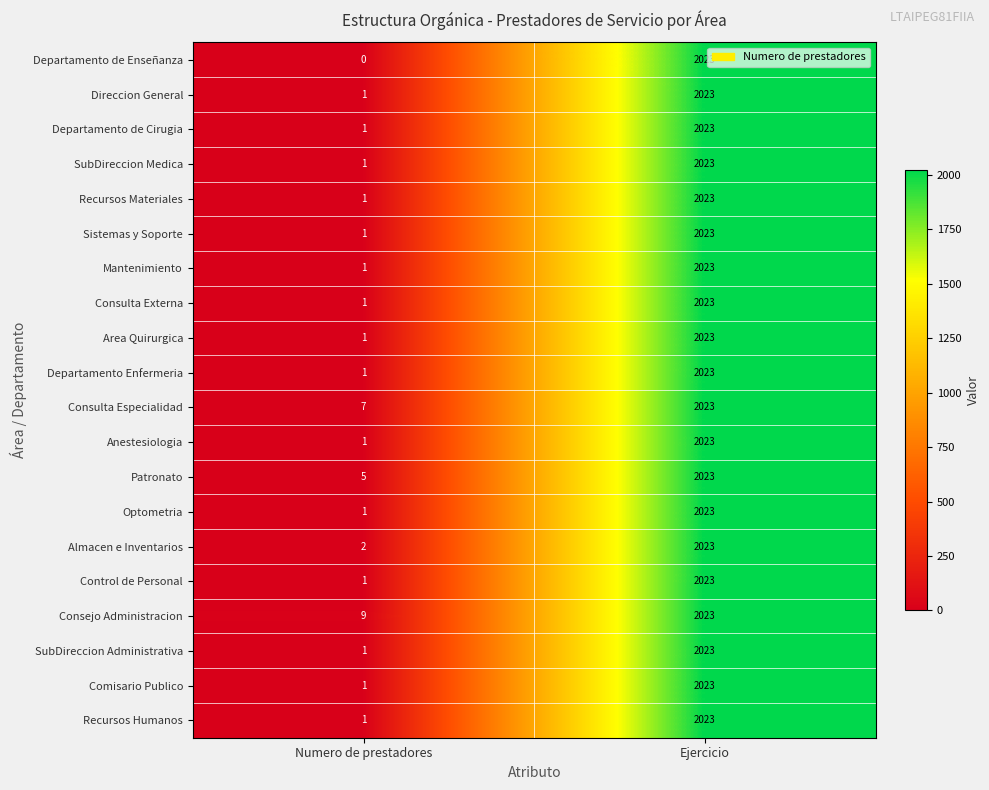

At which category does the chart reach its minimum across all series?

Numero de prestadores